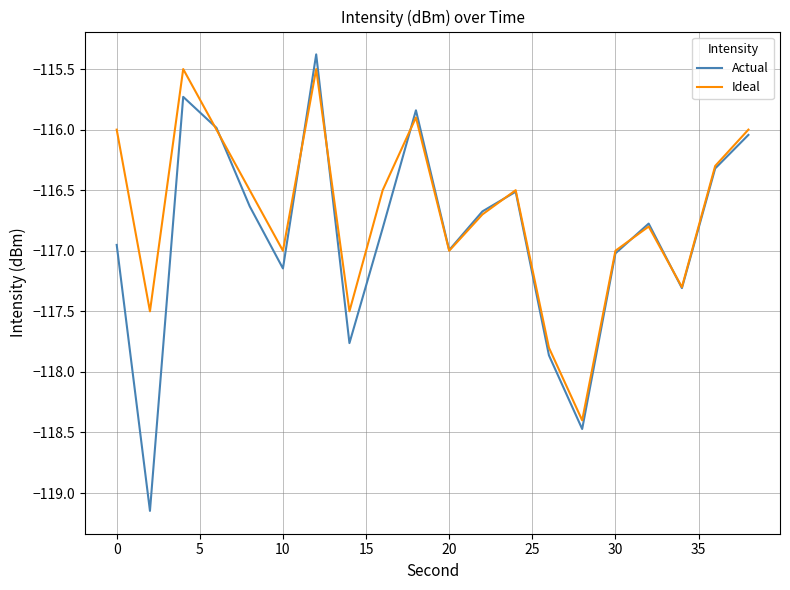

Which series has the largest range (max minus min)?

Actual